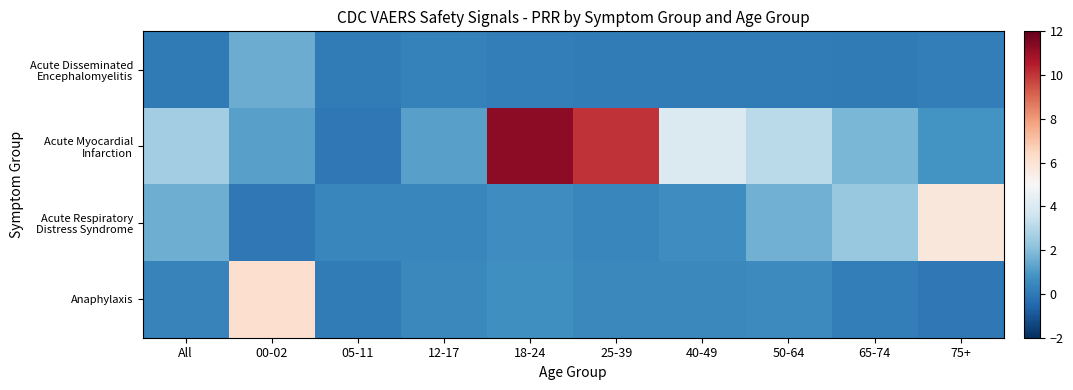

At how many categories does at least one series exceed 1?

9